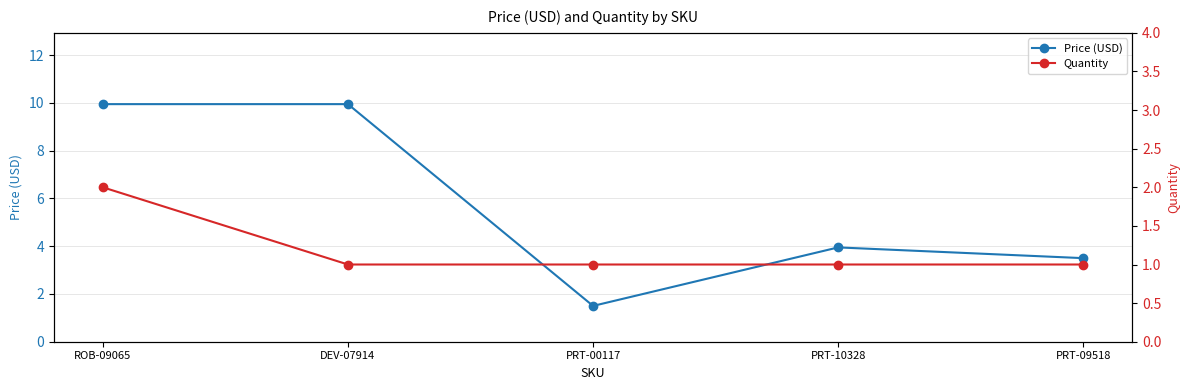

Which category has the highest value in the Price (USD) series?

ROB-09065